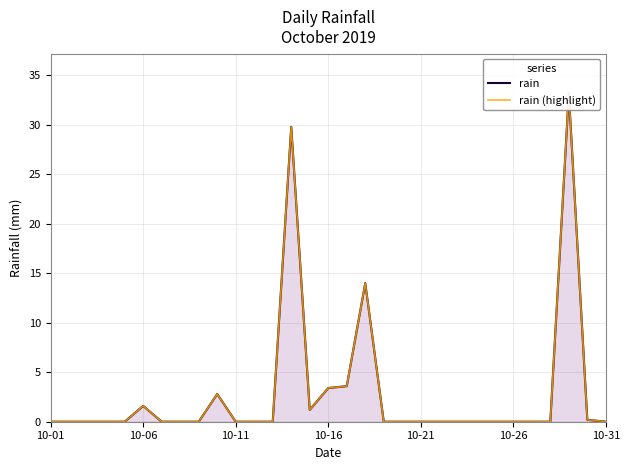

Rank the series by their maximum value, from lowest to highest.

rain, rain (highlight)